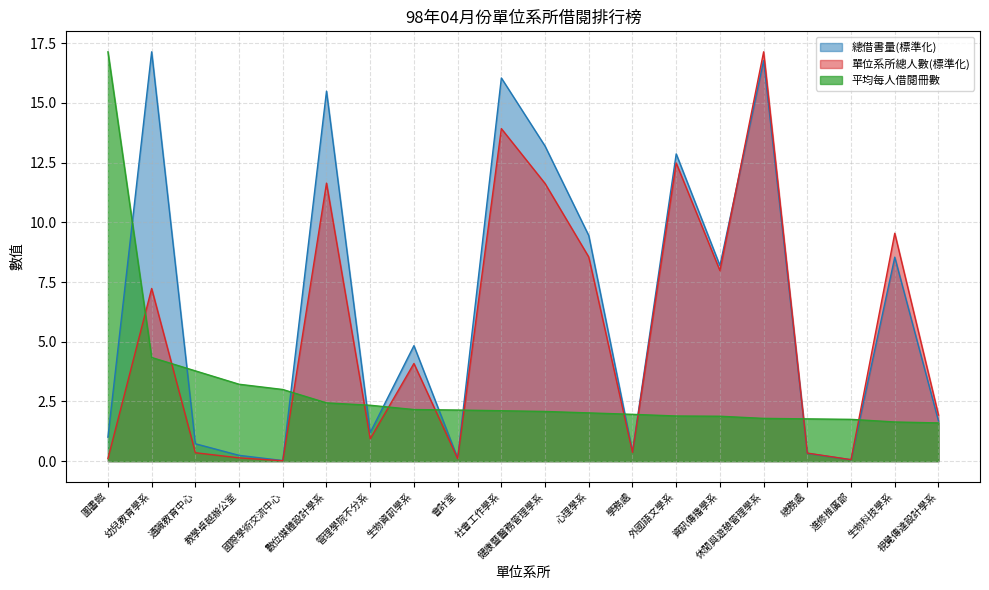

How many data points does each series have?

20